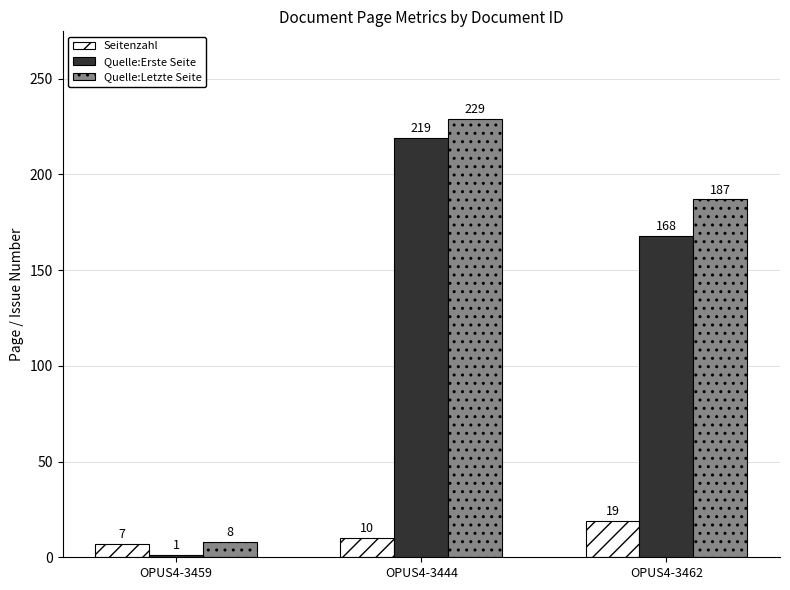

How many values in the Seitenzahl series are below 10?

1